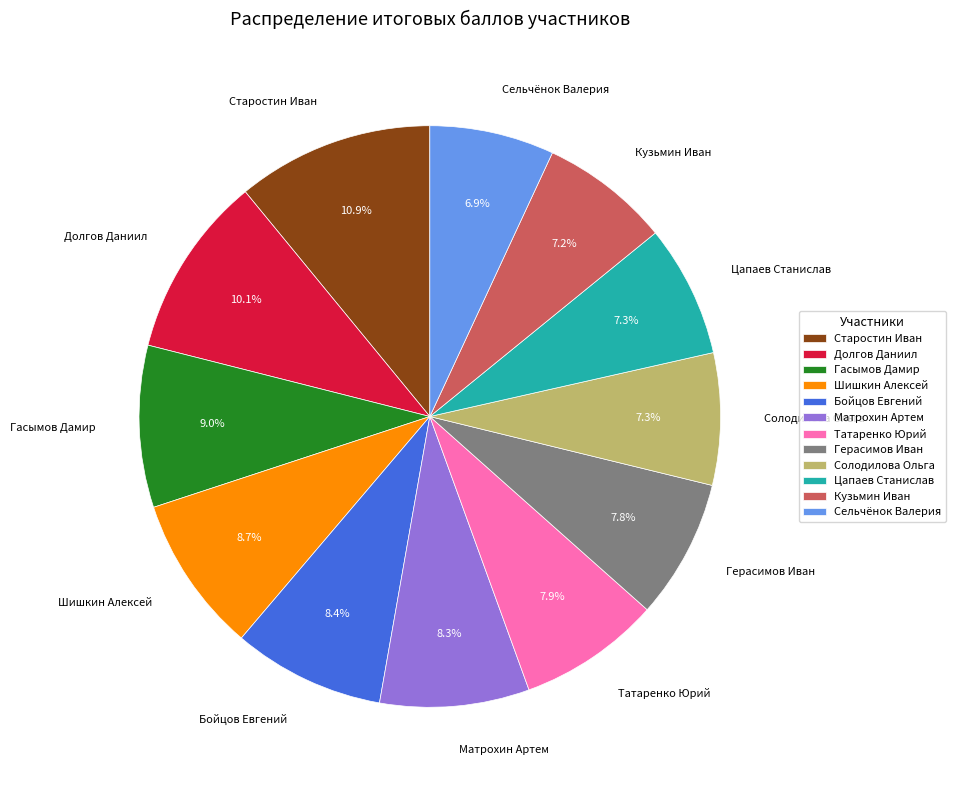

What is the largest slice in the pie chart?

Старостин Иван